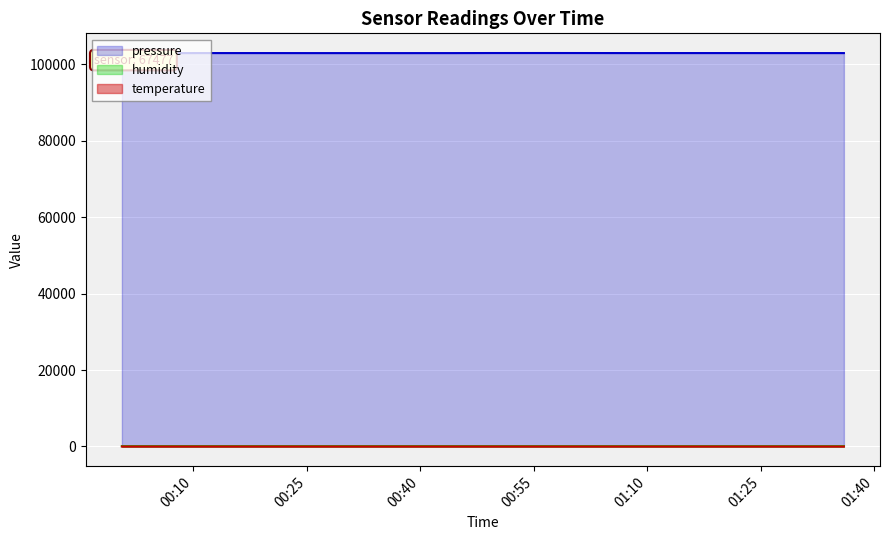

True or false: humidity has a value of 89.4 at 01:00.

True